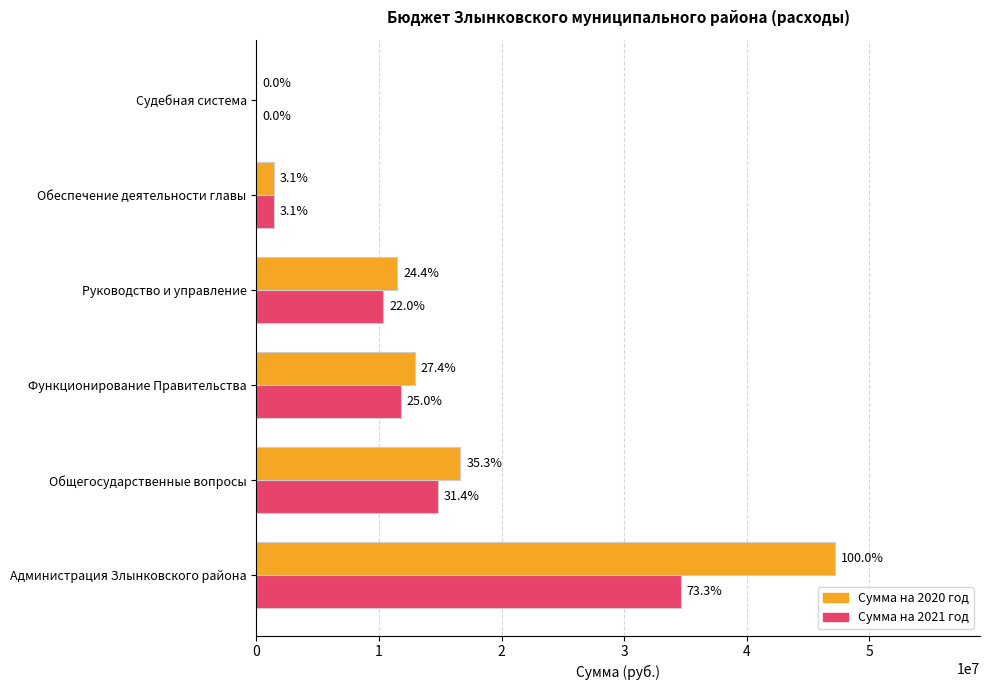

What is the greatest value displayed?

47223963.5